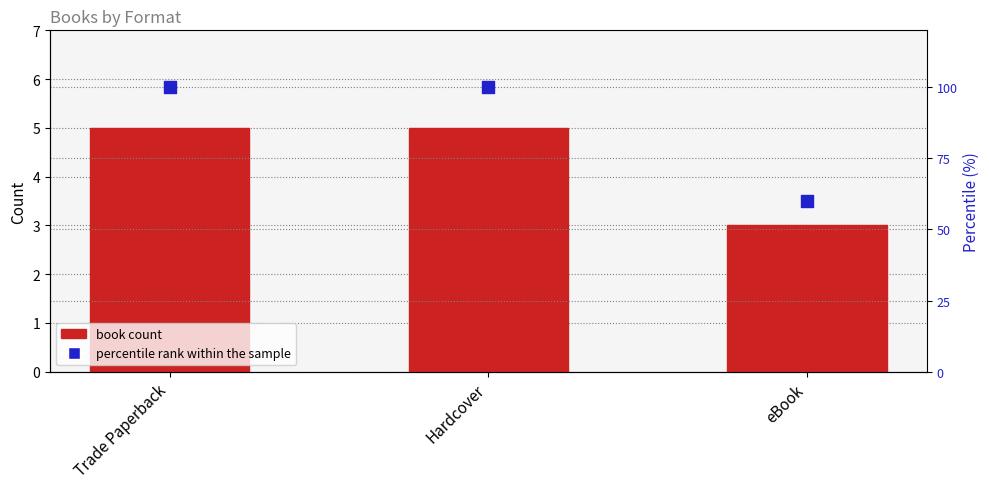

What are all the series names shown in the legend?

book count, percentile rank within the sample